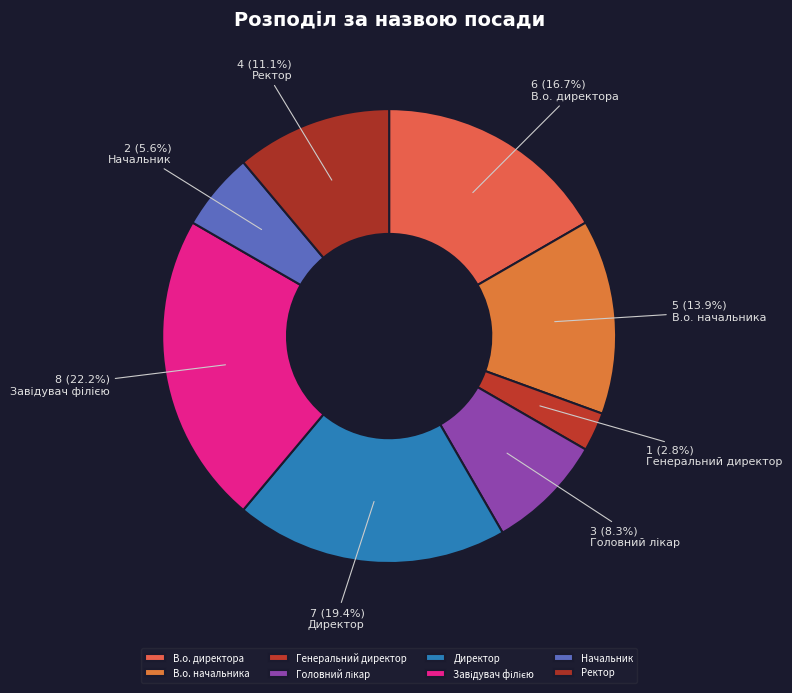

What percentage is the В.о. директора slice, to the nearest percent?

17%